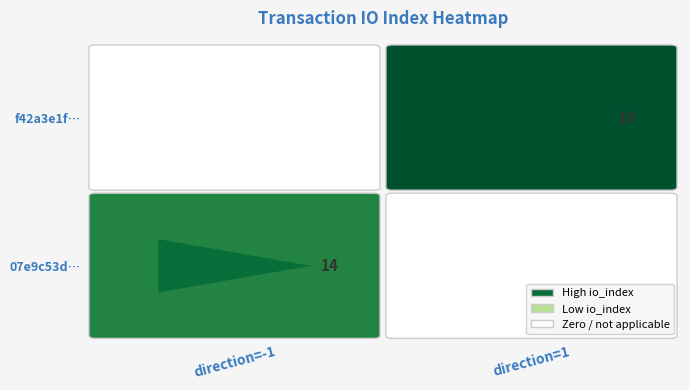

Which series changed the most between direction and io_index?

f42a3e1fdb791412e6da76c154756b30b3bf1c6